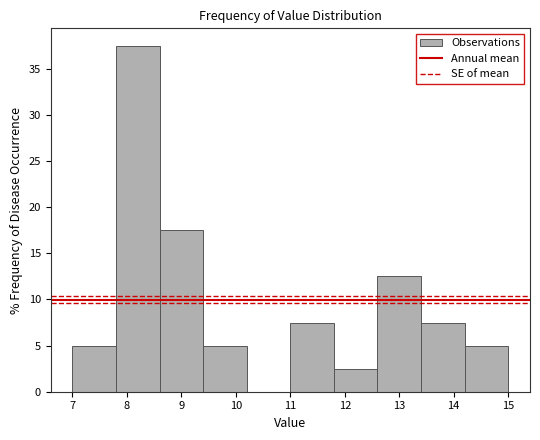

What is the height of the bar covering 13.4 to 14.2 on the x-axis? The values are not printed on the chart, so give them approximately, as read against the axis.

7.5